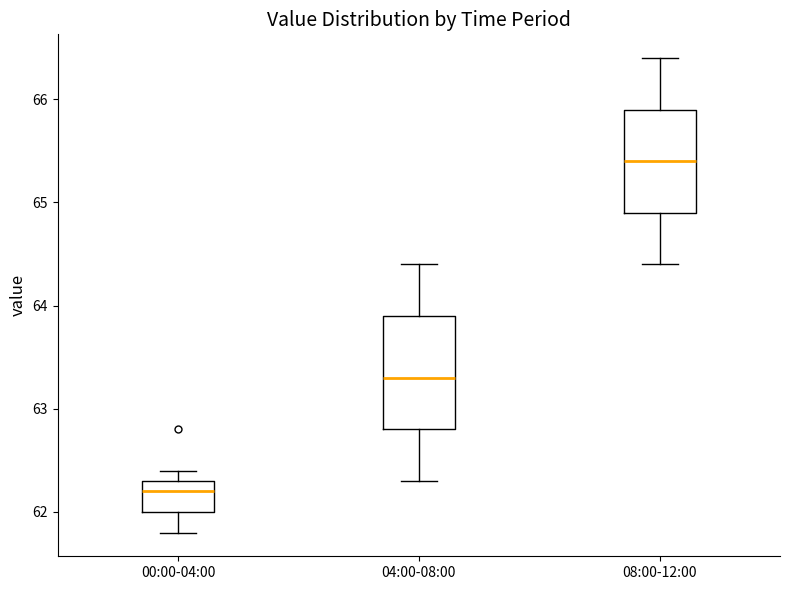

Which box has the highest median line?

08:00-12:00